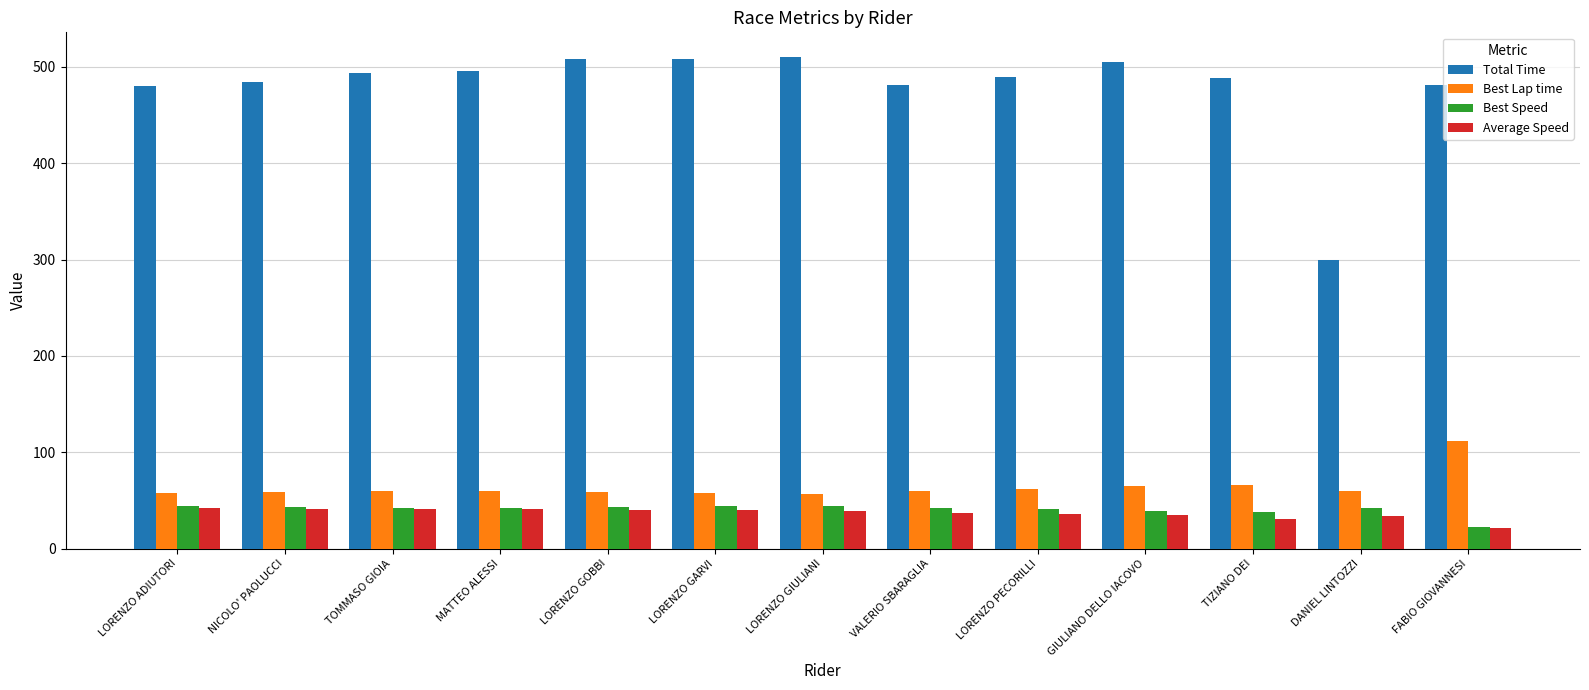

What are all the series names shown in the legend?

Total Time, Best Lap time, Best Speed, Average Speed